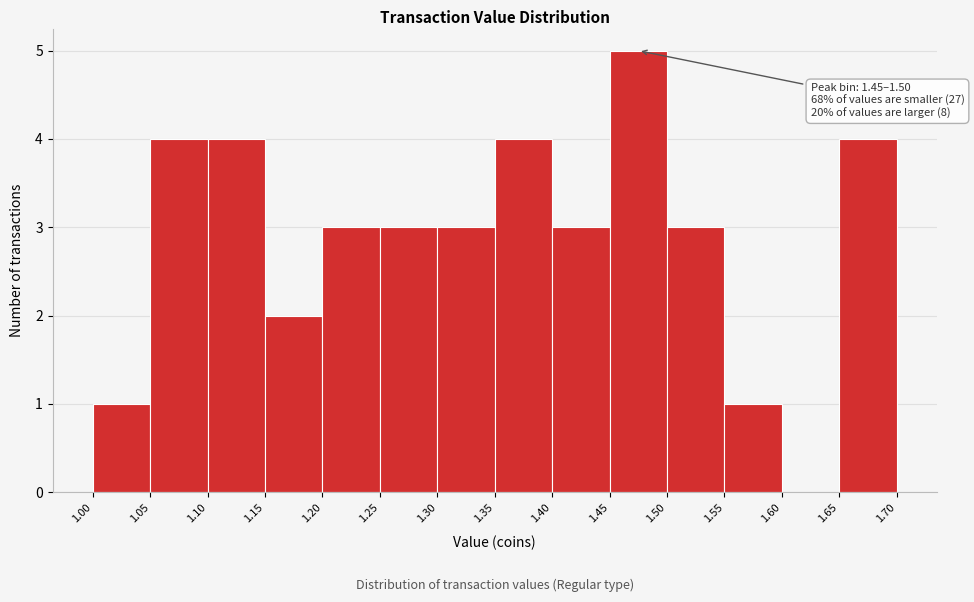

Over which range of the x-axis is the bar tallest?

1.45 to 1.50